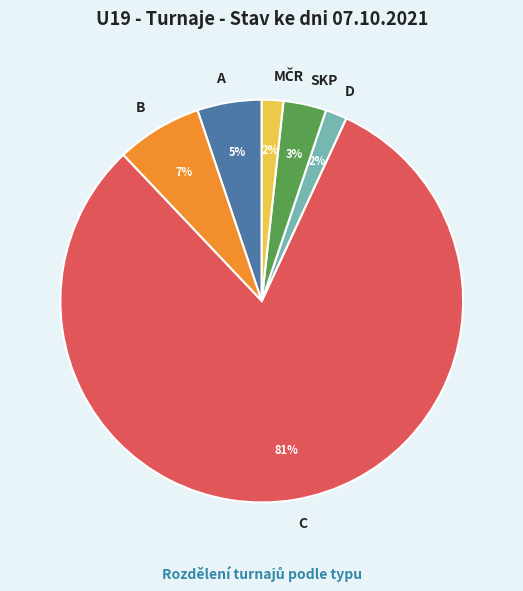

Approximately how many times larger is the value at B compared to C?

0.1